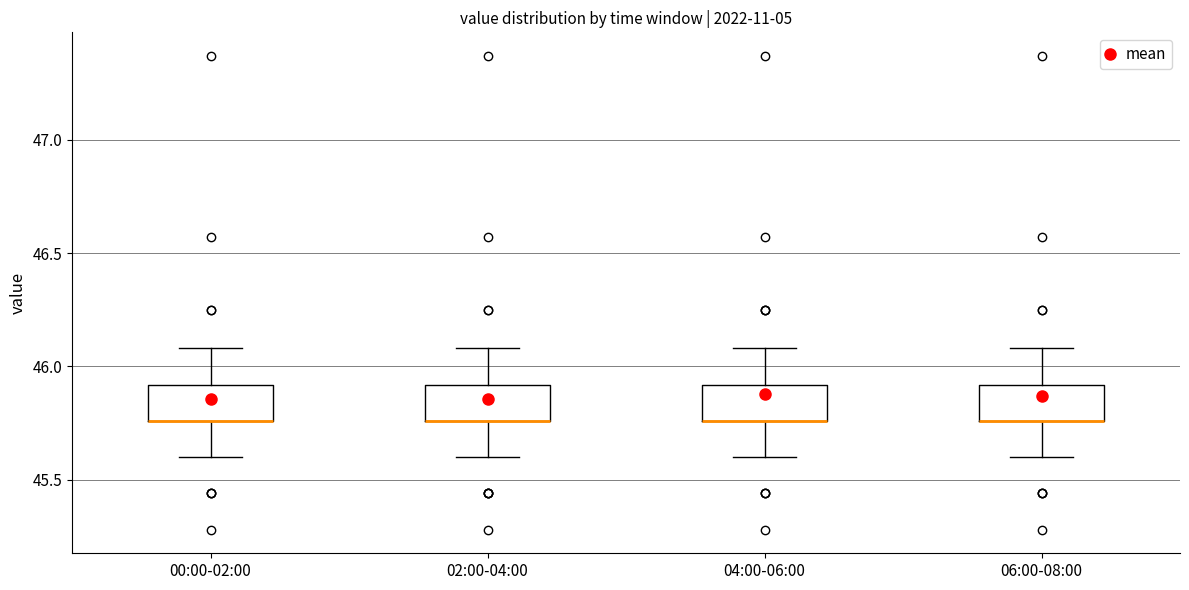

Reading left to right, transcribe this box plot: for each box, give where its median line is, the range the box spans, and where its two whiskers end, as read against the y-axis. The values are not printed on the chart, so give them approximately, as read against the axis.

00:00-02:00: median 45.75 (drawn on the box's lower edge), box 45.75 to 45.90, whiskers 45.60 to 46.10
02:00-04:00: median 45.75 (drawn on the box's lower edge), box 45.75 to 45.90, whiskers 45.60 to 46.10
04:00-06:00: median 45.75 (drawn on the box's lower edge), box 45.75 to 45.90, whiskers 45.60 to 46.10
06:00-08:00: median 45.75 (drawn on the box's lower edge), box 45.75 to 45.90, whiskers 45.60 to 46.10